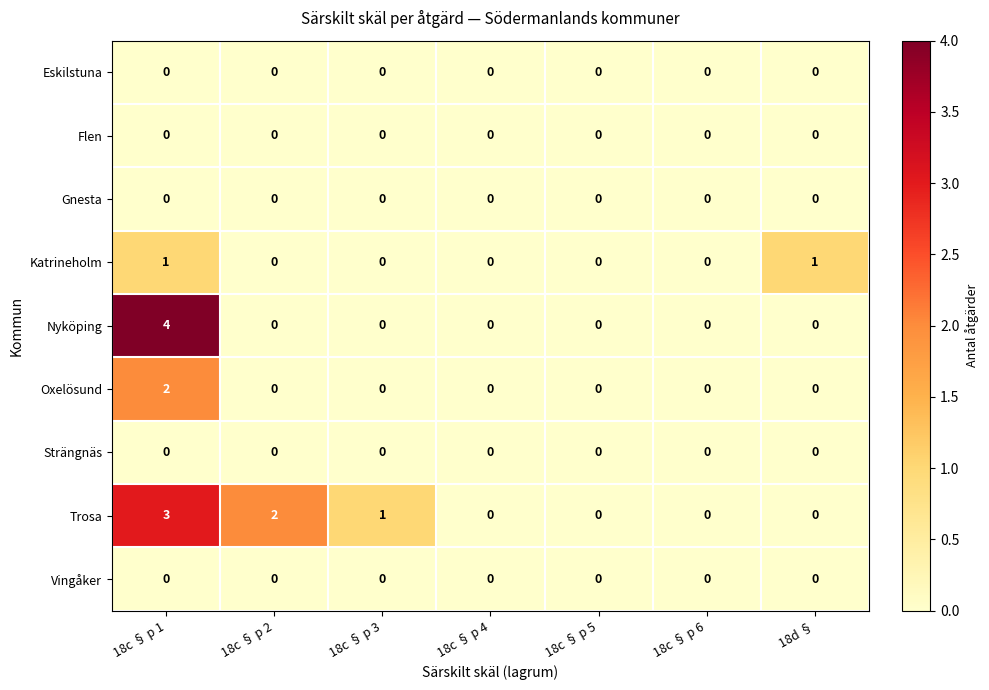

At which category is the sum across all series the highest?

18c § p 1